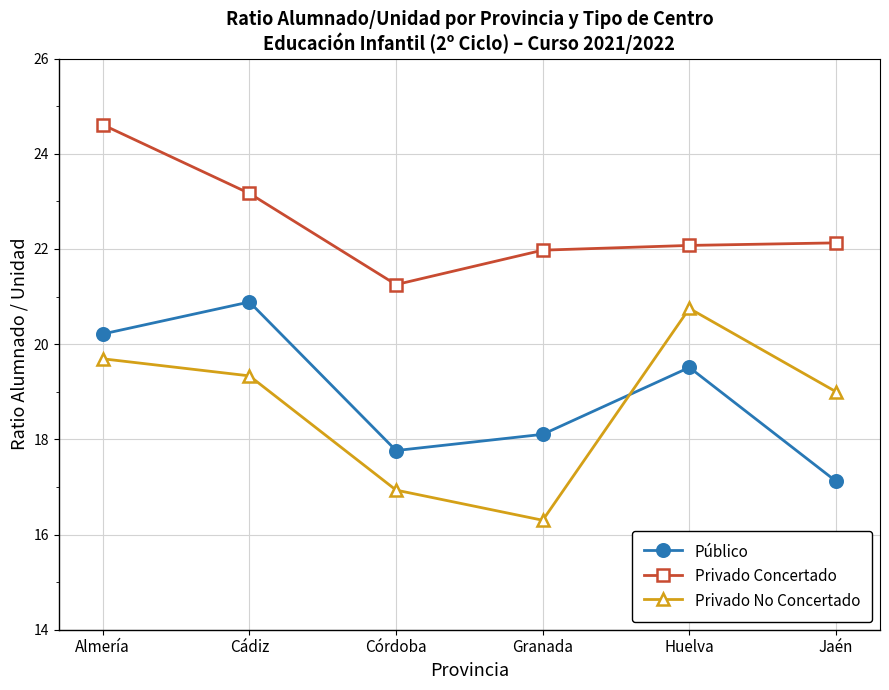

What is the average value of the Privado Concertado series?

22.5